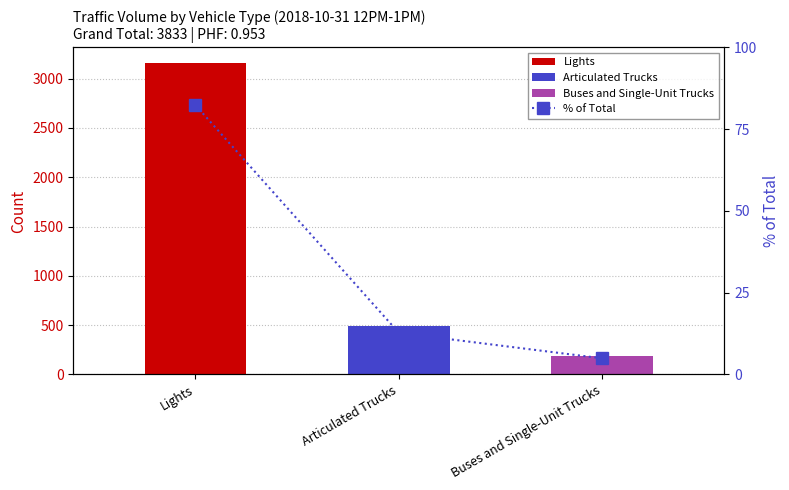

What is the label of the 1st bar from the left?

Lights